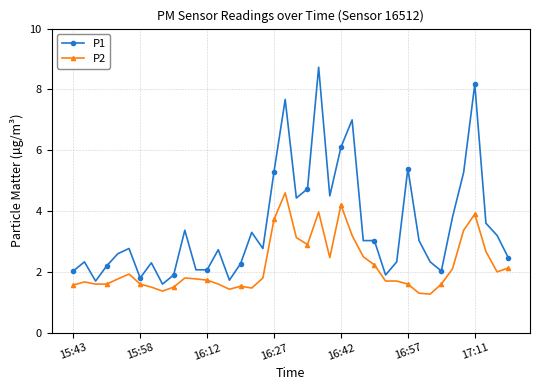

What is the minimum value for P1?

1.6